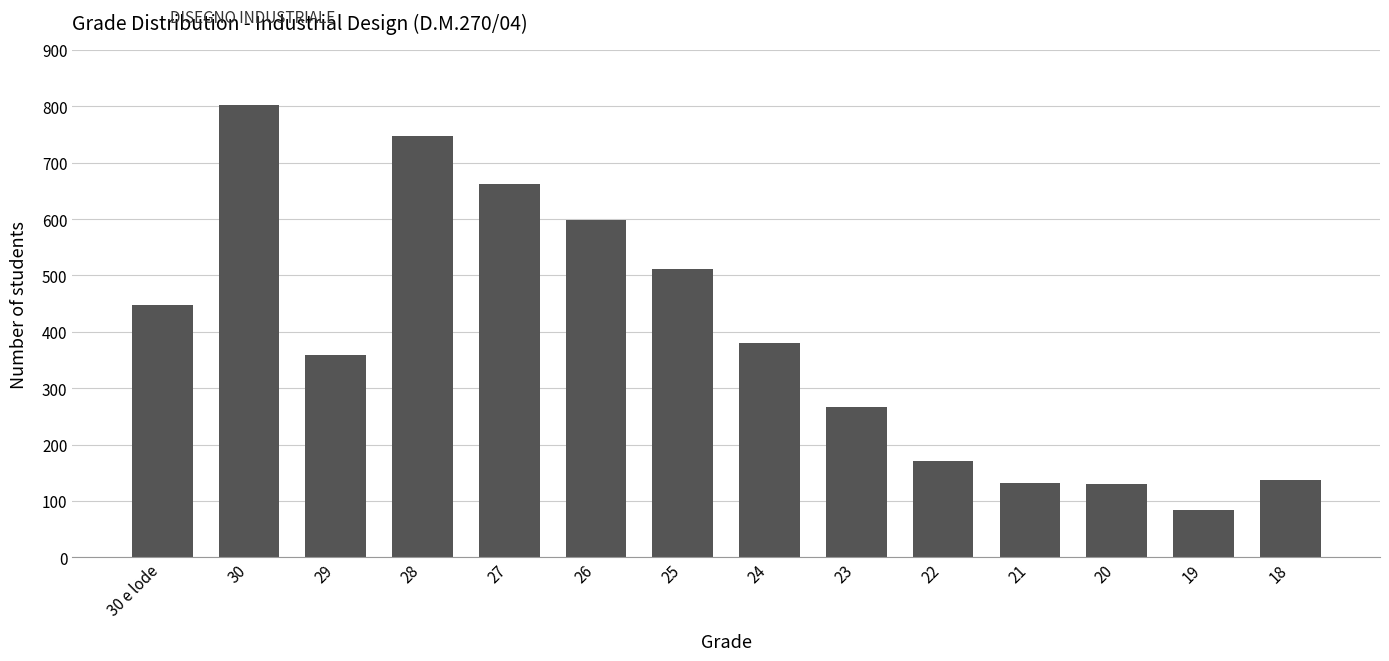

Count the number of categories in the chart.

14